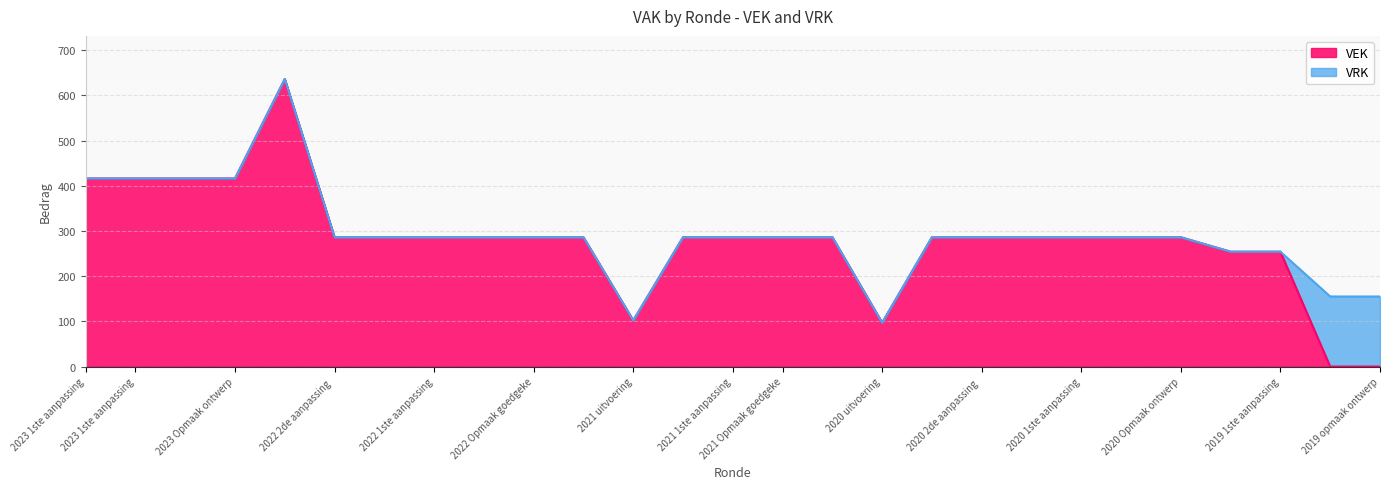

Reading left to right, what are all the values shown in this chart?

416	416	416	416	636	286	286	286	286	286	286	102	286	286	286	286	97	286	286	286	286	286	286	254	254	0	0